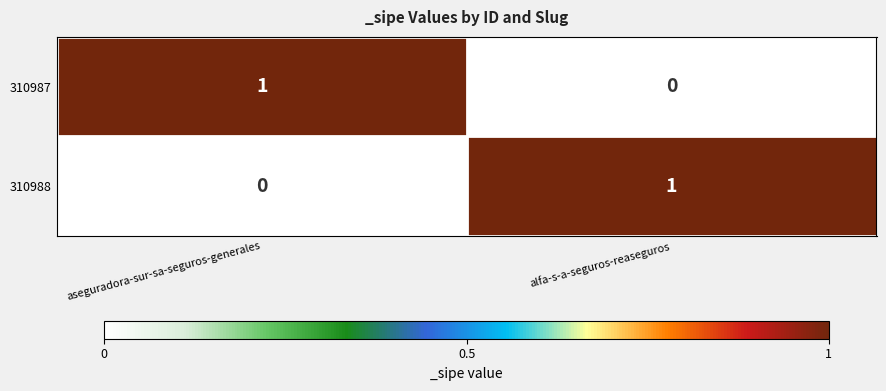

The value of 310987 at aseguradora-sur-sa-seguros-generales is 1. True or false?

True